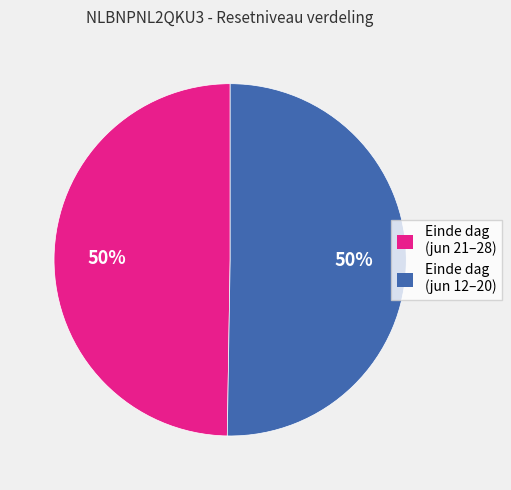

Count the number of slices in the pie.

2